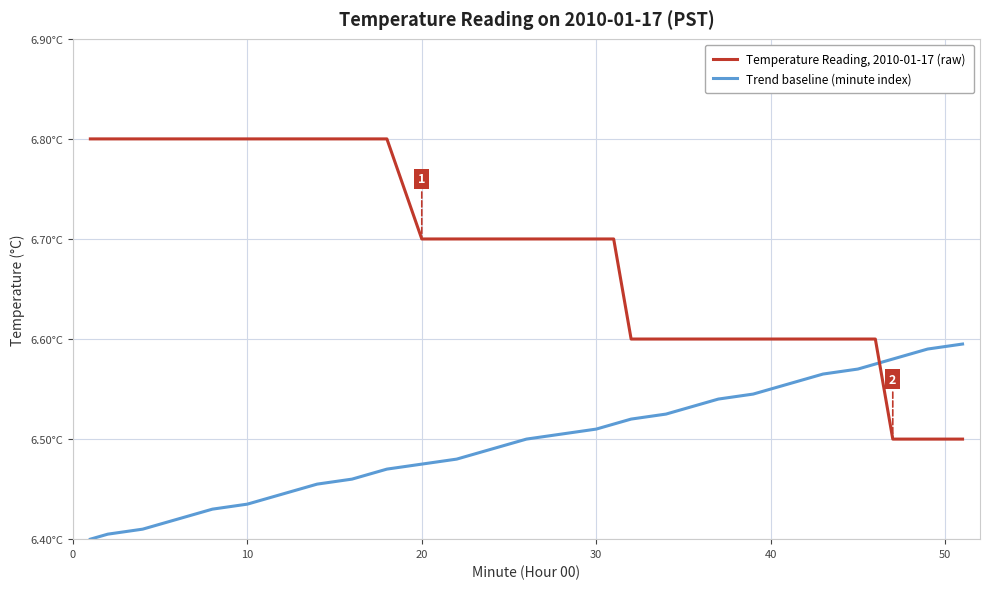

Does the chart have visible grid lines?

Yes